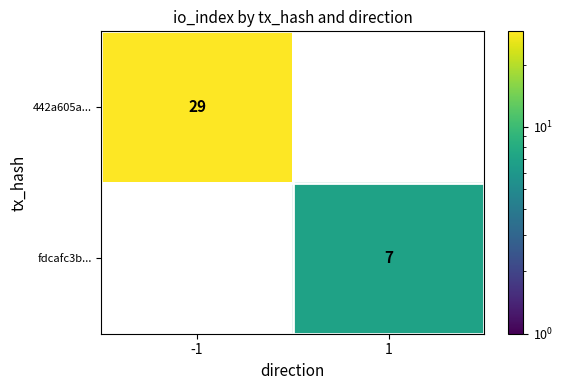

The value of fdcafc3b... at 1 is 7. True or false?

True